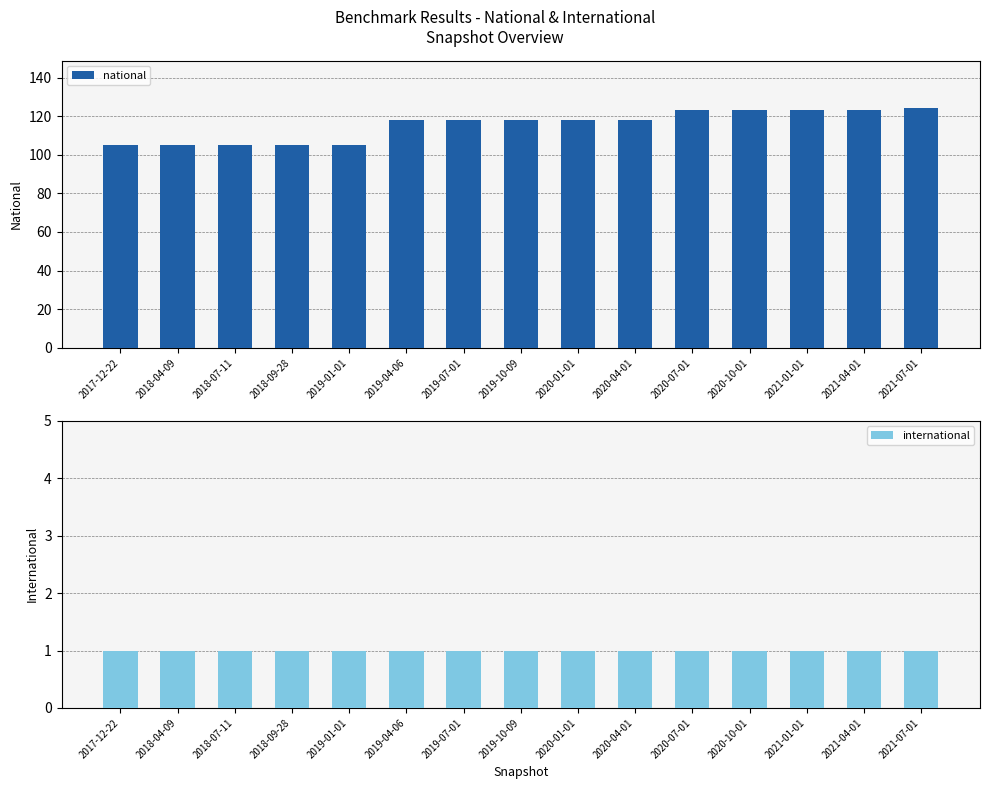

At 2018-07-11, list the series in order from largest to smallest.

national, international